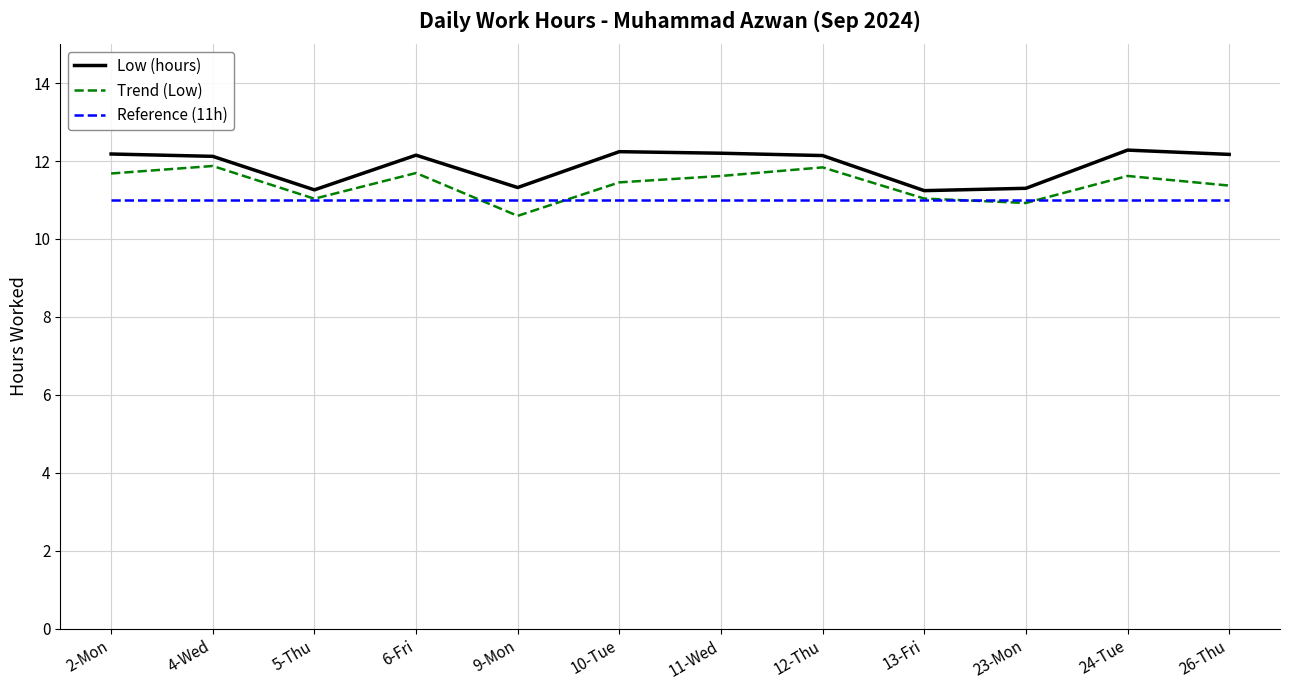

What is the spread (max minus min) of values at 2-Mon?

1.2